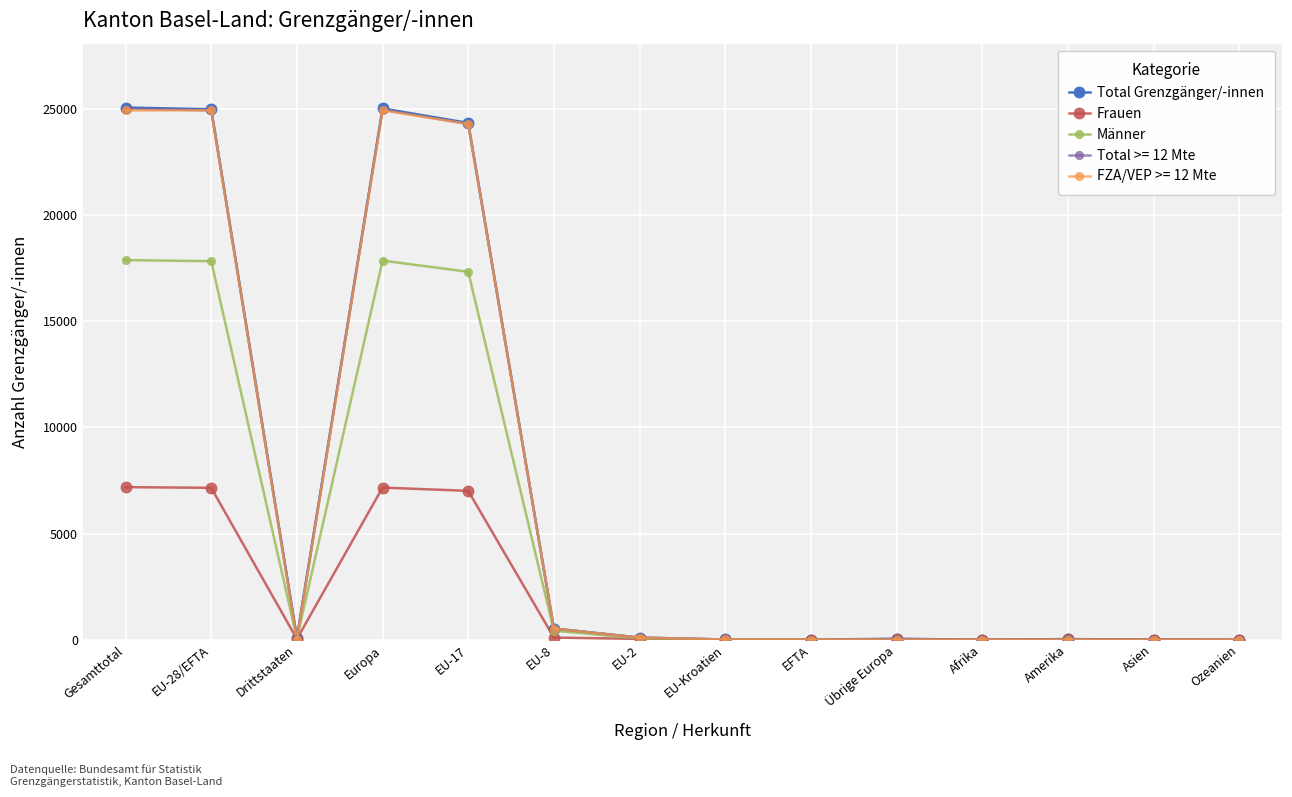

At how many categories does at least one series exceed 12365?

4